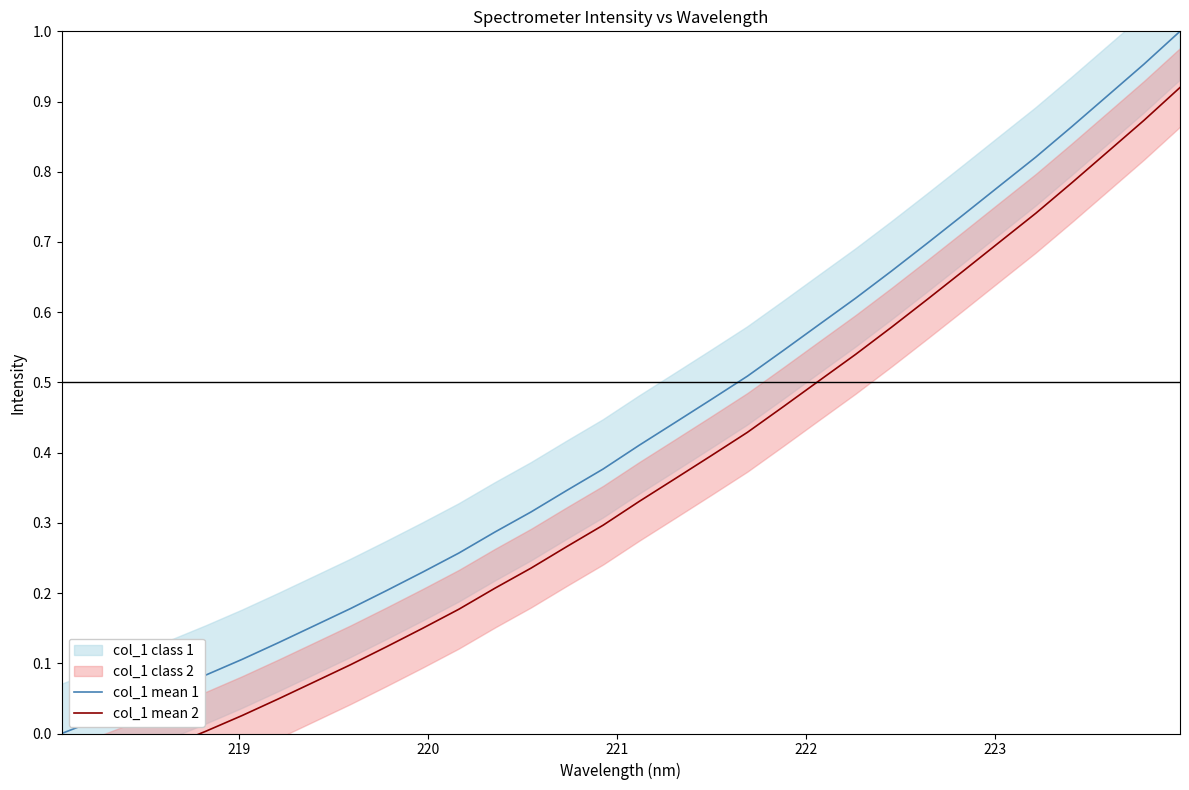

At how many categories does at least one series exceed 0?

31